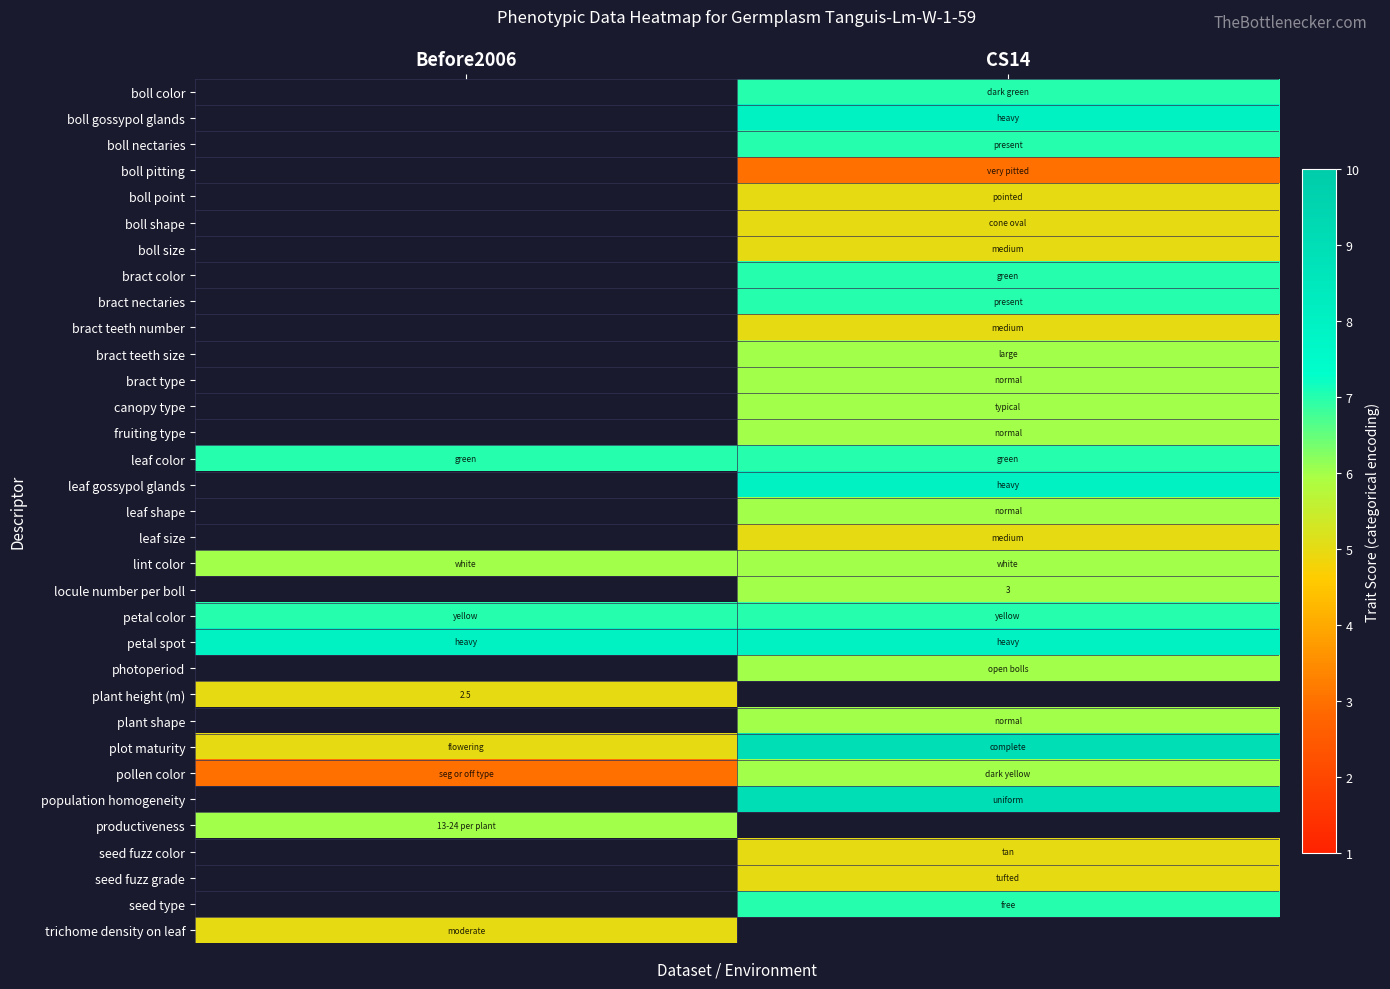

How many distinct data groups are displayed?

33